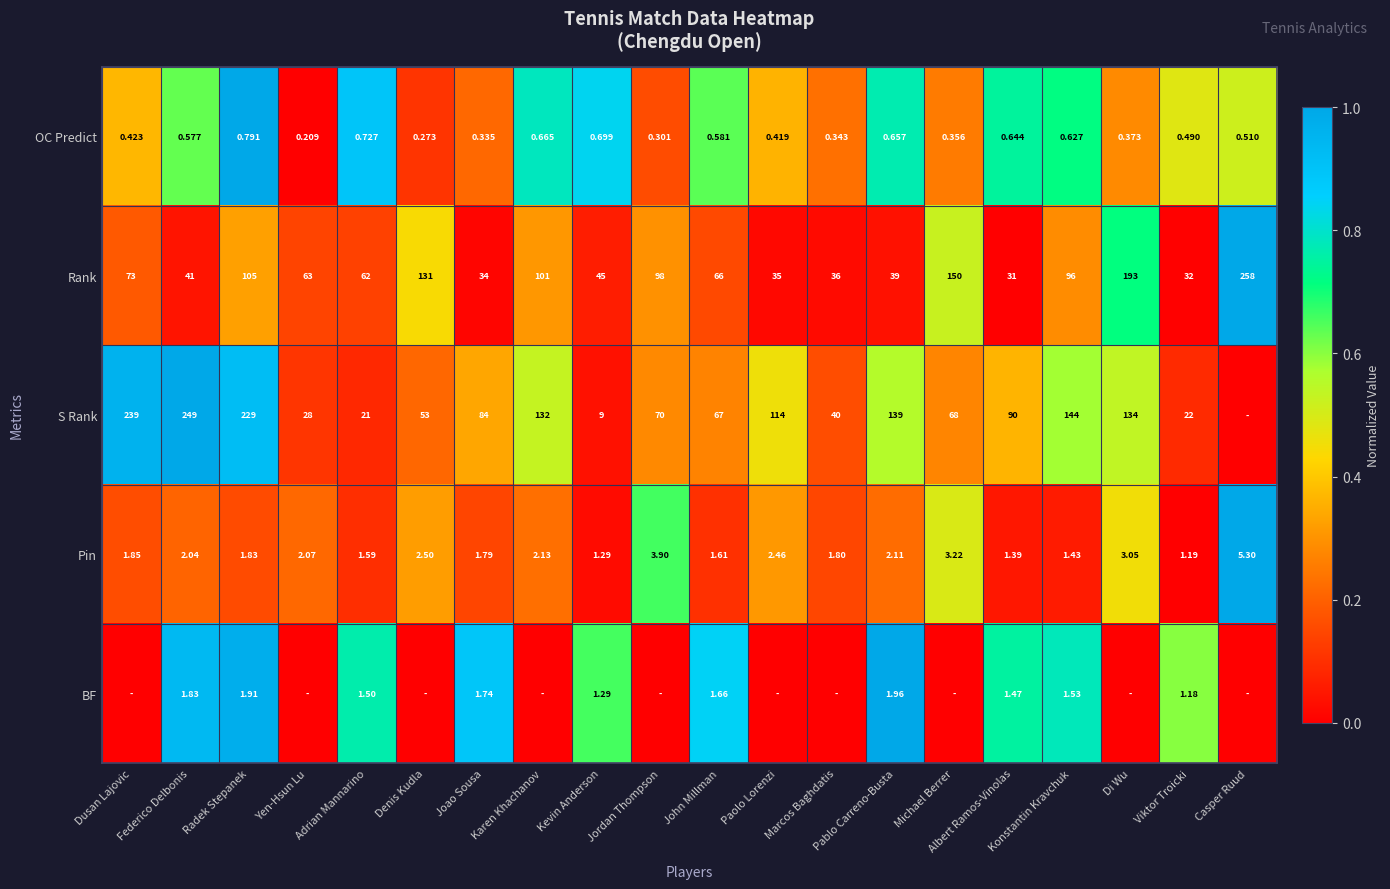

At which label is Rank closest to 144?

Michael Berrer